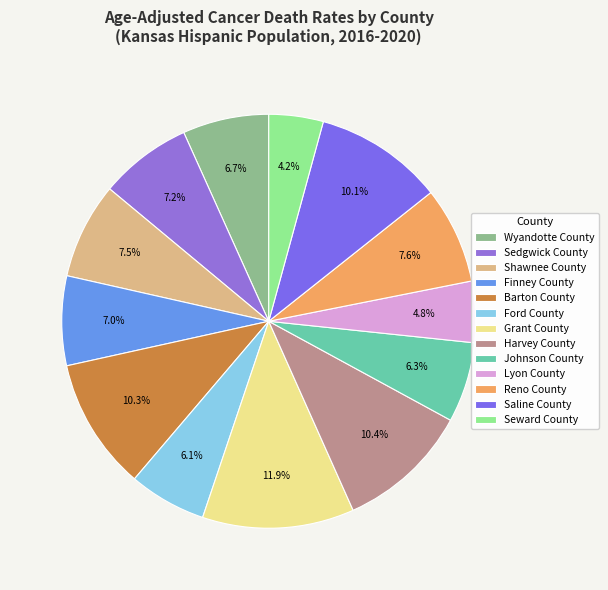

The Reno County slice represents 8% of the pie. True or false?

True